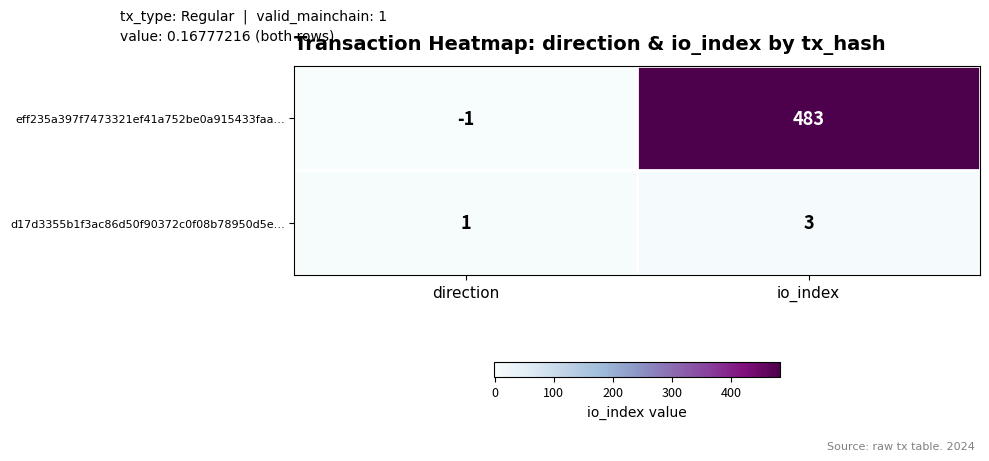

Which series has the largest range (max minus min)?

eff235a397f7473321ef41a752be0a915433faa…